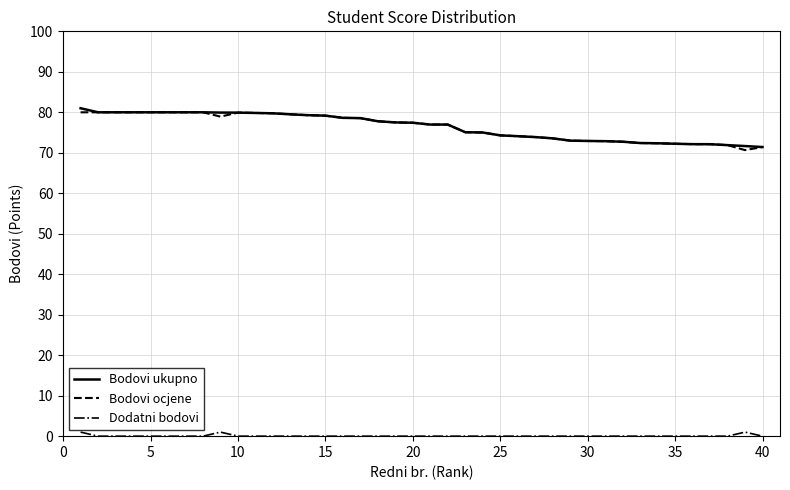

What is the highest value of the Bodovi ukupno series?

81.0